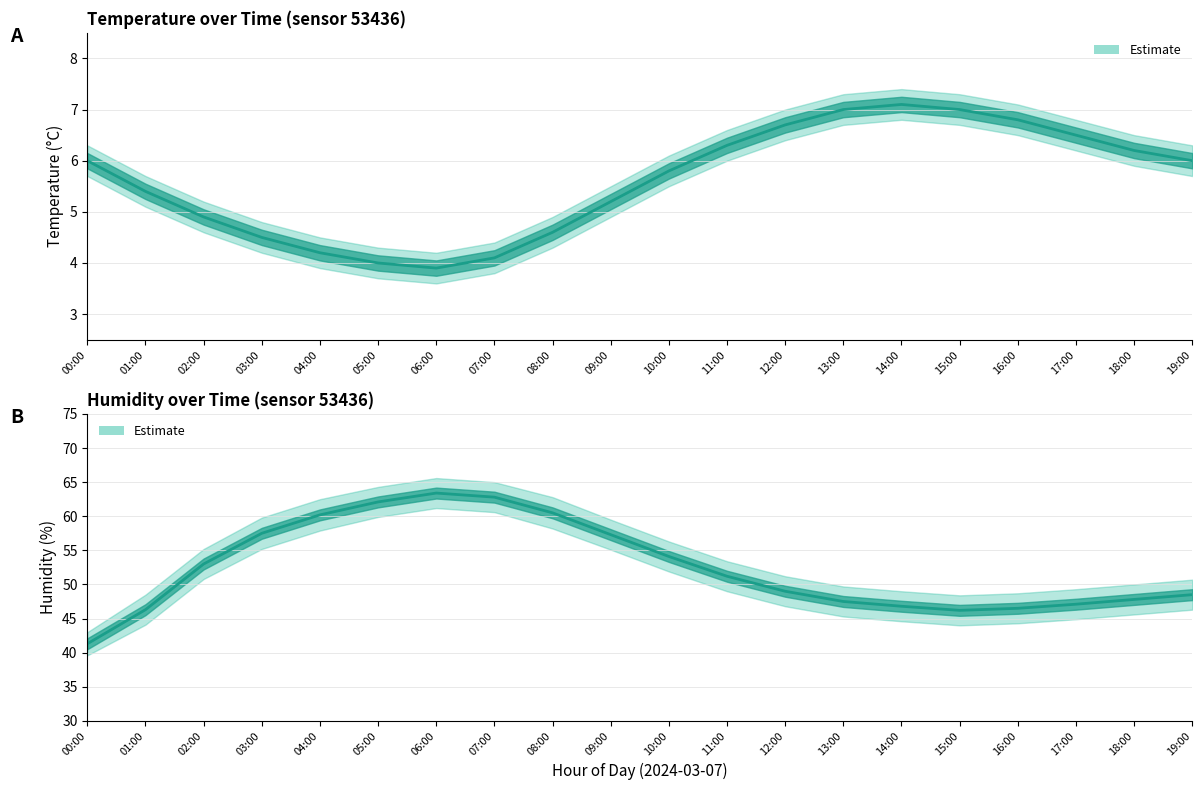

Rank the categories by value from highest to lowest.

06:00, 07:00, 05:00, 08:00, 04:00, 03:00, 09:00, 10:00, 02:00, 11:00, 12:00, 19:00, 18:00, 13:00, 17:00, 14:00, 16:00, 01:00, 15:00, 00:00